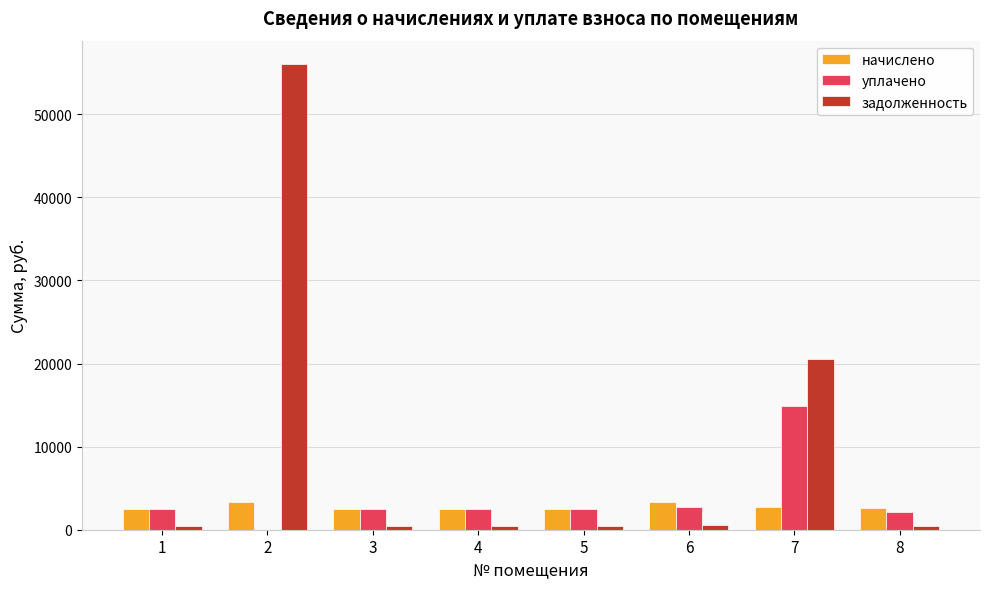

What is the spread (max minus min) of values at 6?

2754.8